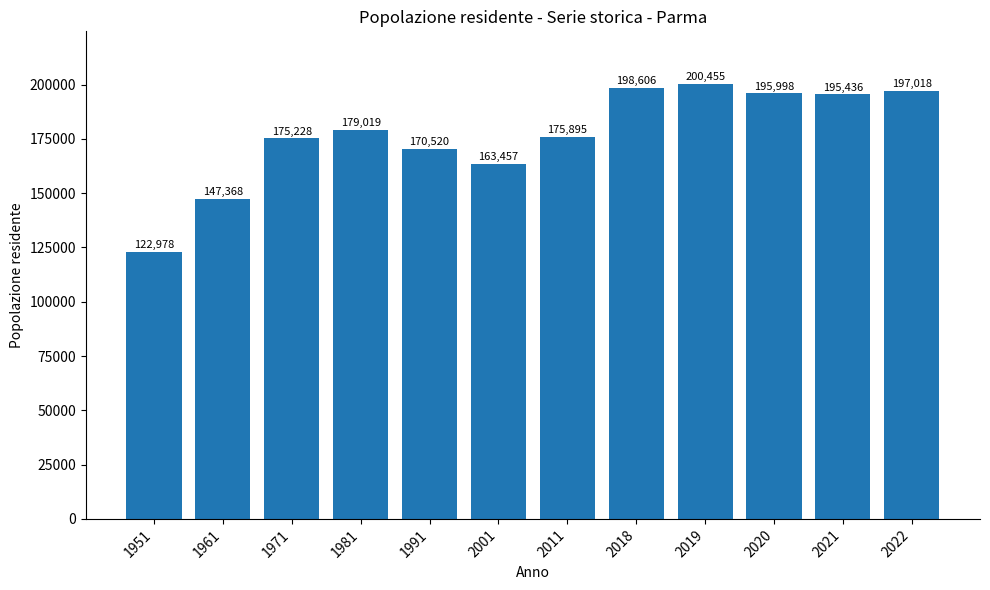

Reading right to left, extract all data points from this chart.

2022=197018	2021=195436	2020=195998	2019=200455	2018=198606	2011=175895	2001=163457	1991=170520	1981=179019	1971=175228	1961=147368	1951=122978